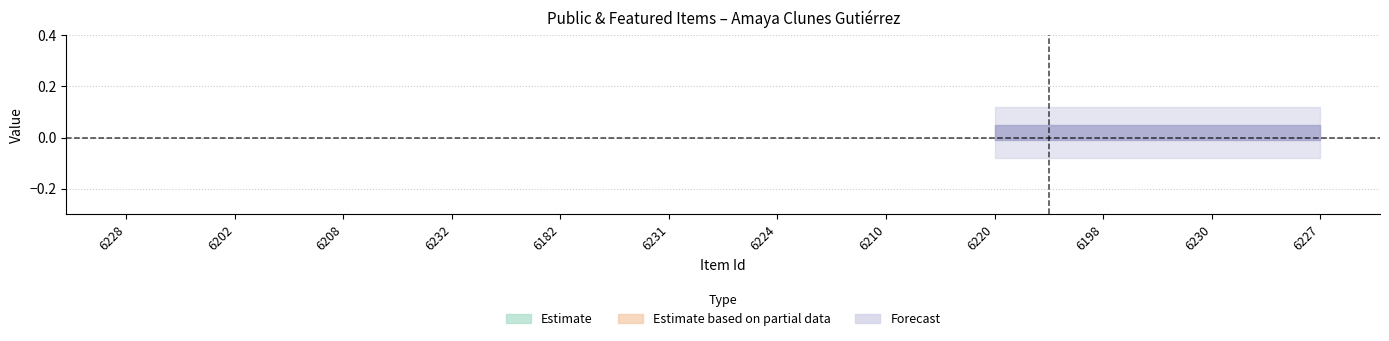

At which label does public reach its minimum?

6228